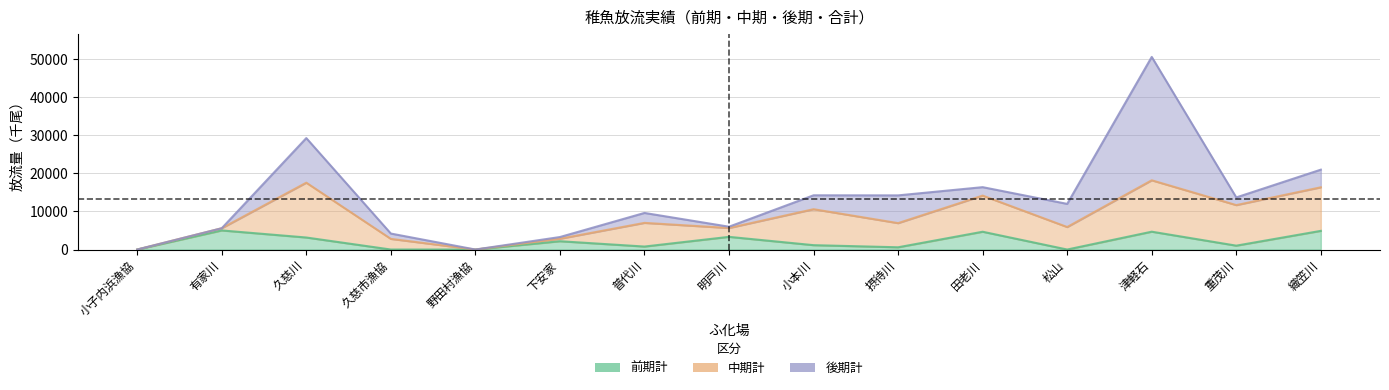

Reading left to right, list all the values displayed in this chart.

前期計: 小子内浜漁協=0	有家川=5020	久慈川=3160	久慈市漁協=0	野田村漁協=0	下安家=2182	普代川=783	明戸川=3333	小本川=1147	摂待川=590	田老川=4677	松山=0	津軽石=4690	重茂川=1017	織笠川=4907
合計: 小子内浜漁協=0	有家川=5600	久慈川=29300	久慈市漁協=4200	野田村漁協=0	下安家=3283	普代川=9620	明戸川=6000	小本川=14260	摂待川=14238	田老川=16400	松山=12000	津軽石=50645	重茂川=13700	織笠川=21000